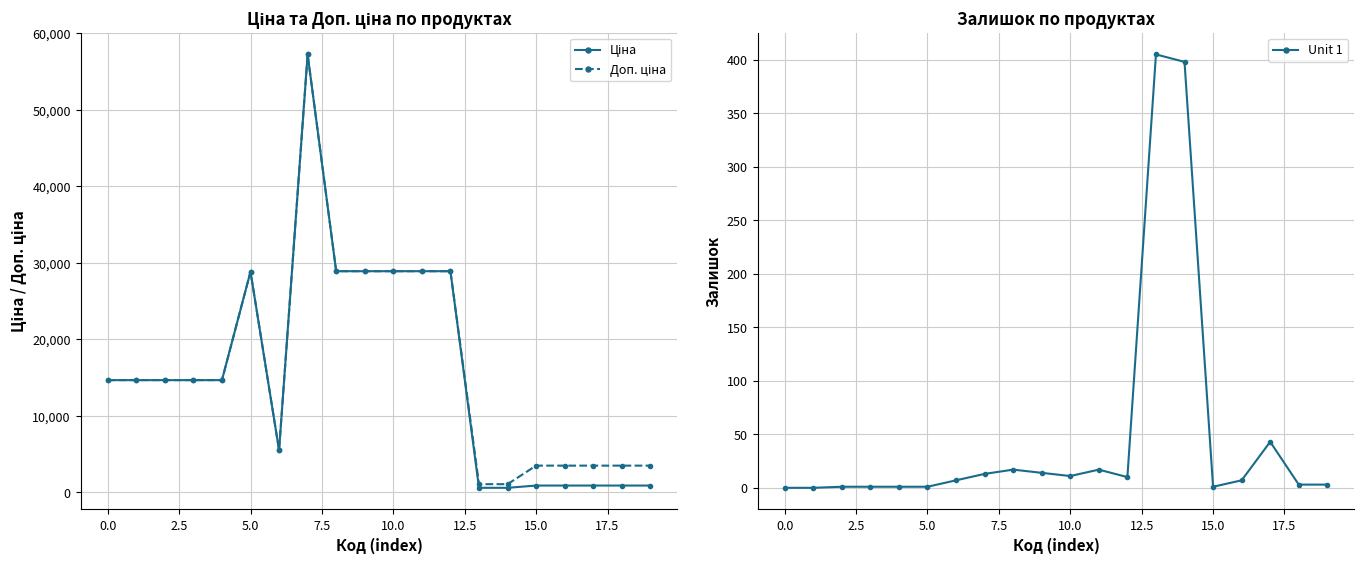

Which series has the largest total across all categories?

Доп. ціна